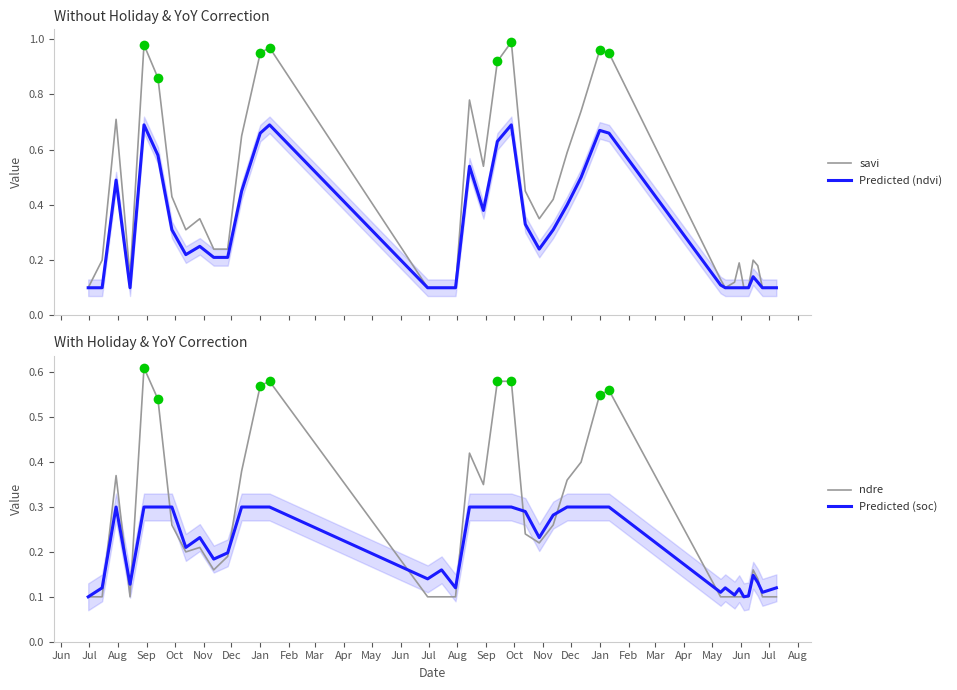

What is the difference between the highest and lowest values at Oct?

0.7